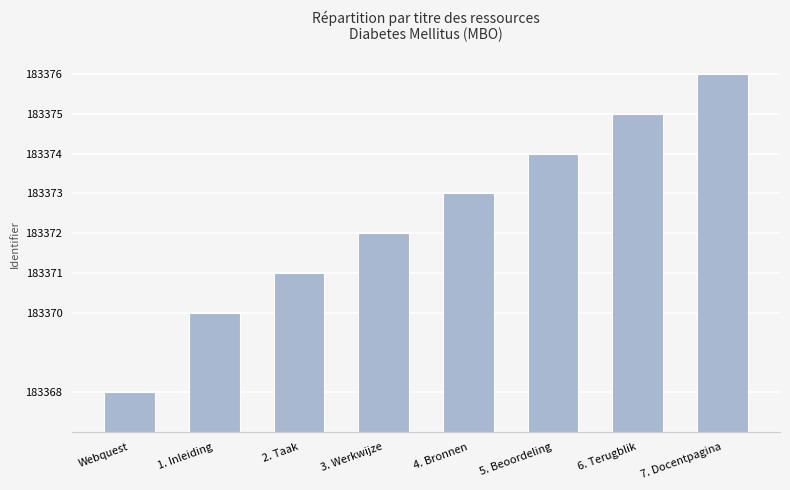

Rank the categories by value from lowest to highest.

Webquest, 1. Inleiding, 2. Taak, 3. Werkwijze, 4. Bronnen, 5. Beoordeling, 6. Terugblik, 7. Docentpagina